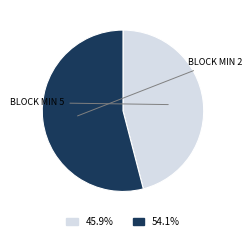

Is there a majority slice in this chart?

Yes